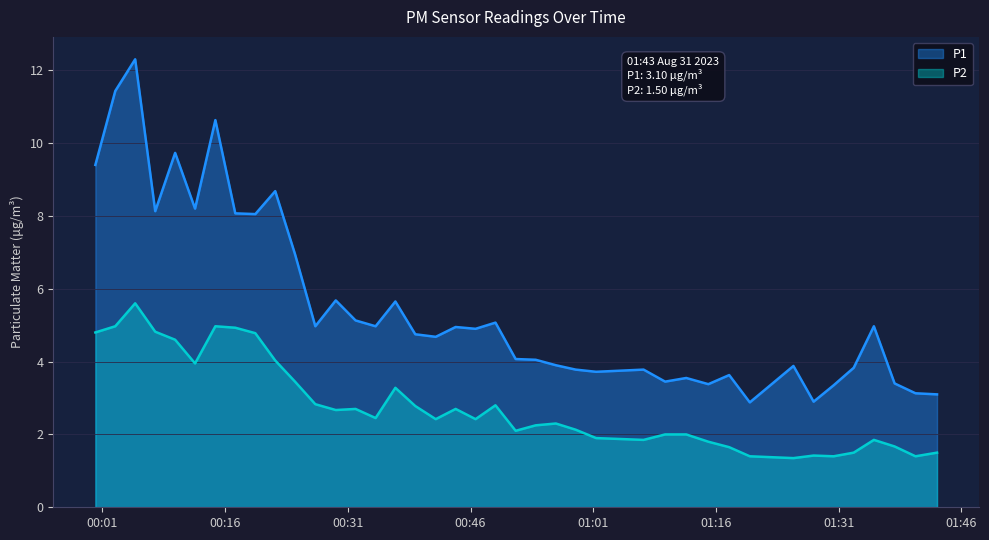

How many values in the P1 series exceed 4?

24